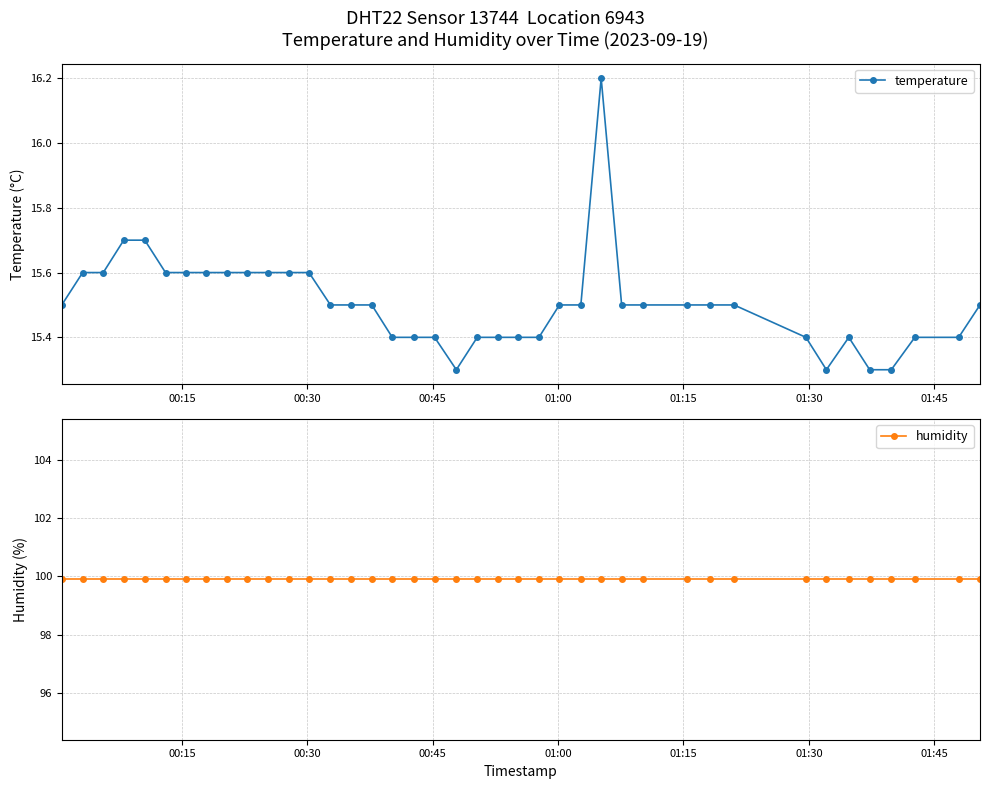

Count the temperature values in the range 15 to 16.

39